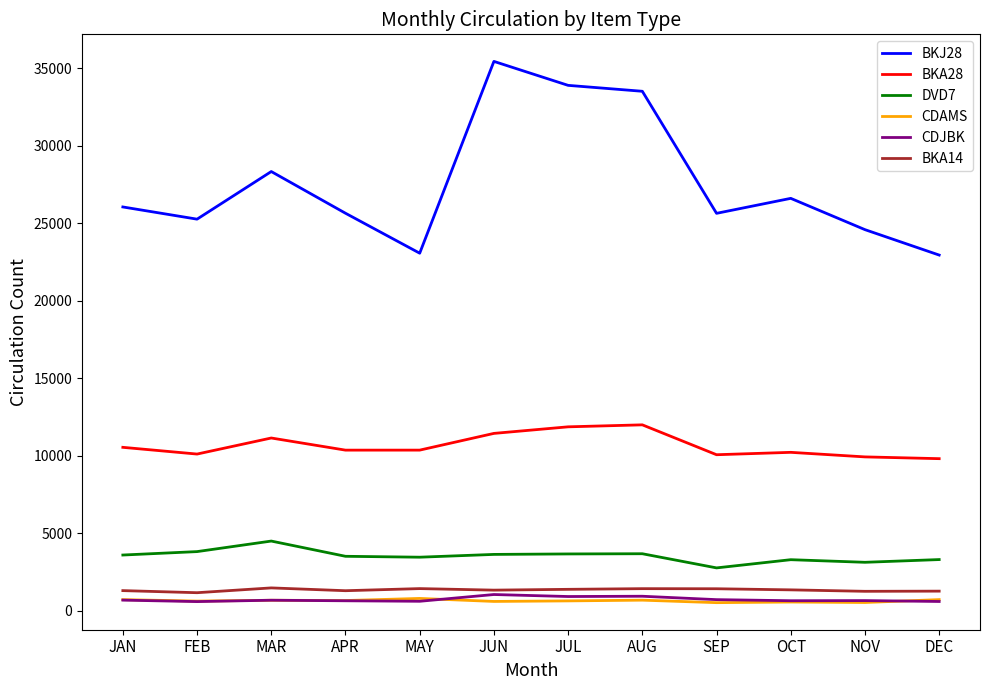

Which category has the highest value across all series?

JUN